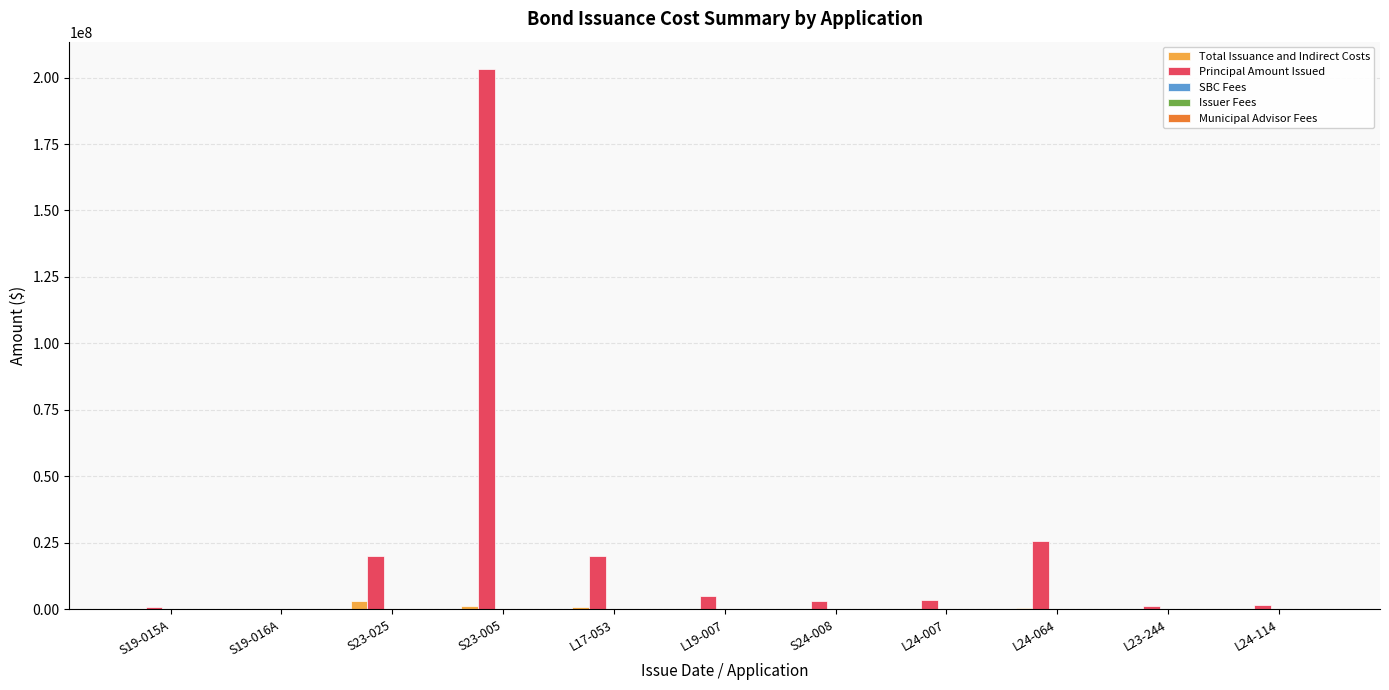

What is the maximum value shown in the chart?

203320000